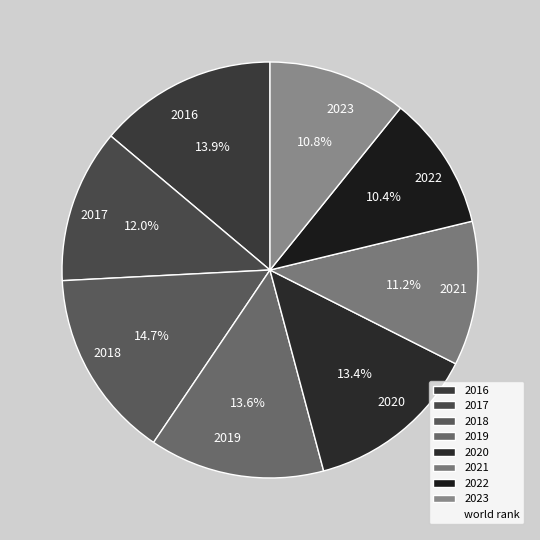

To the nearest percent, what is the difference between the largest and smallest slice percentages?

4%